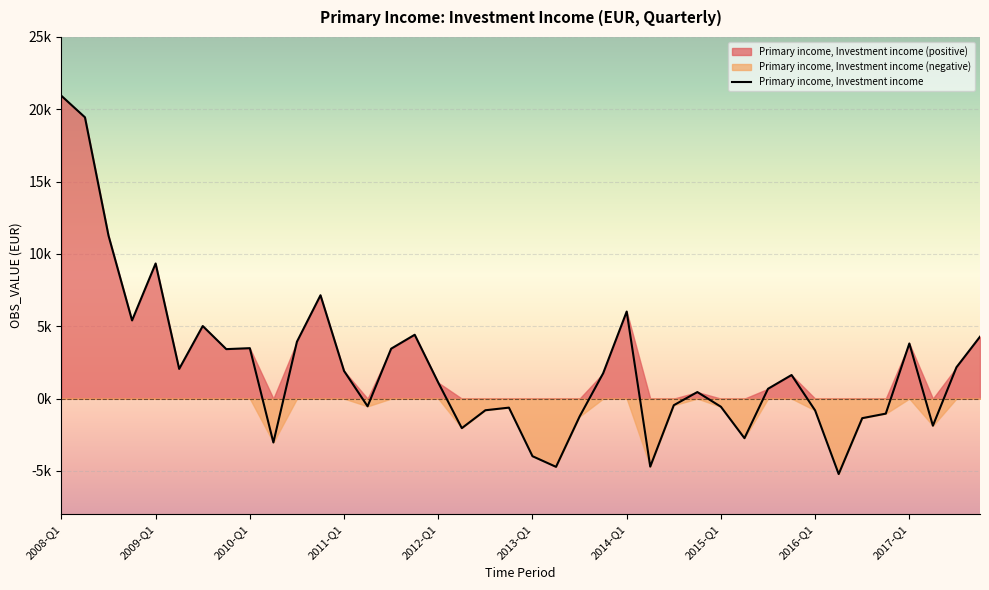

List the labels in order of value, smallest first.

33, 21, 25, 20, 2017-Q1, 29, 17, 37, 34, 22, 35, 32, 18, 19, 28, 13, 26, 27, 30, 16, 31, 23, 12, 2013-Q1, 38, 2015-Q1, 14, 2016-Q1, 36, 10, 39, 15, 2014-Q1, 2011-Q1, 24, 11, 2012-Q1, 2010-Q1, 2009-Q1, 2008-Q1